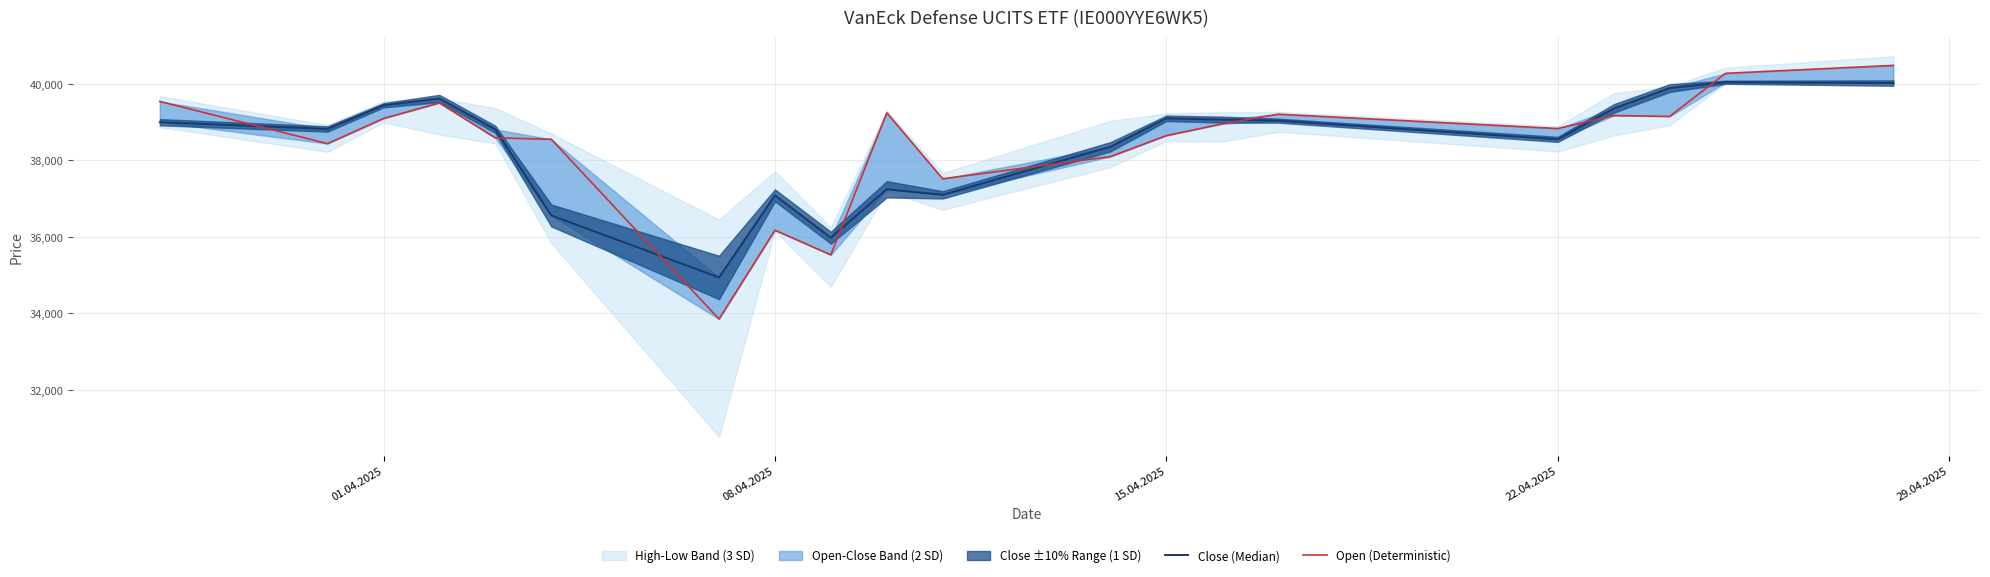

What is the average value of the Open (Deterministic) series?

38443